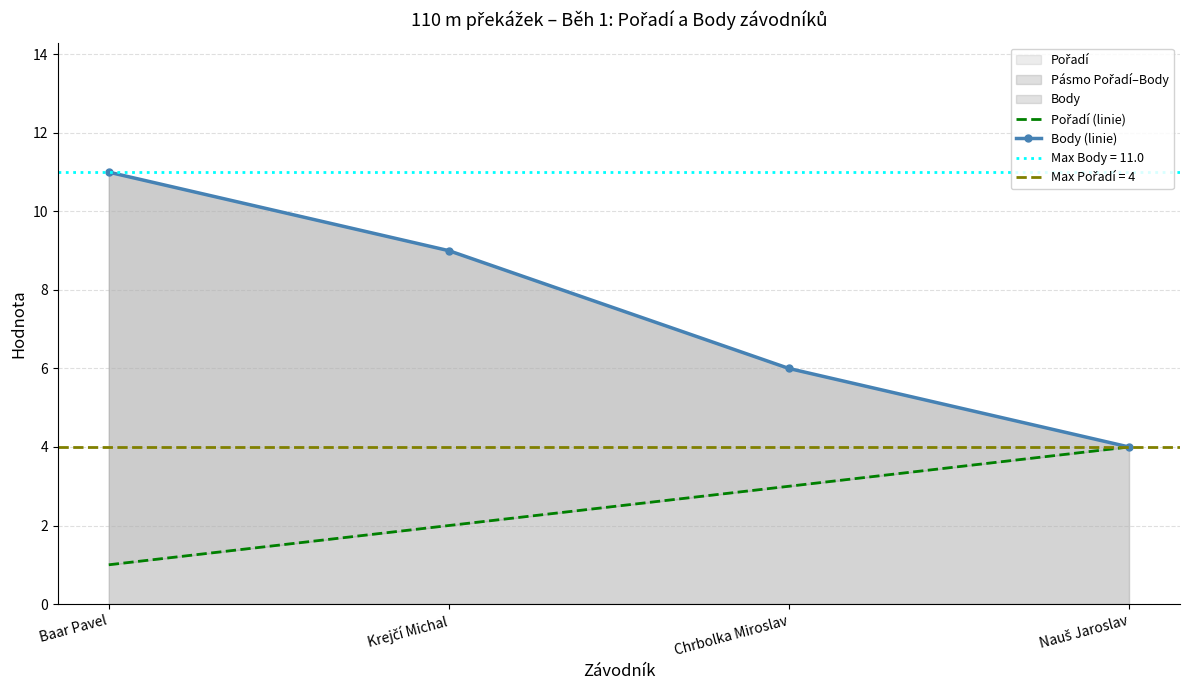

Count the Body (linie) values in the range 6 to 11.

3